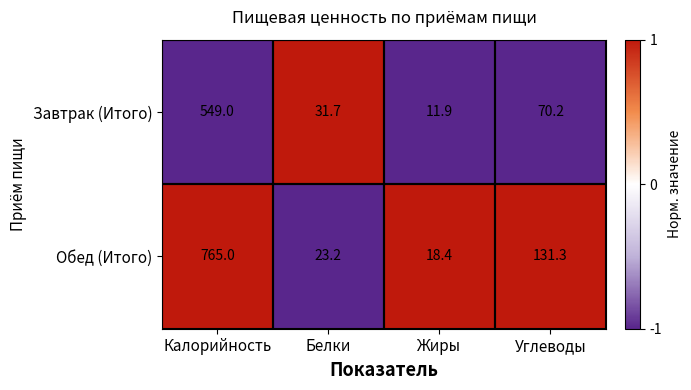

What is the maximum value shown in the chart?

765.0